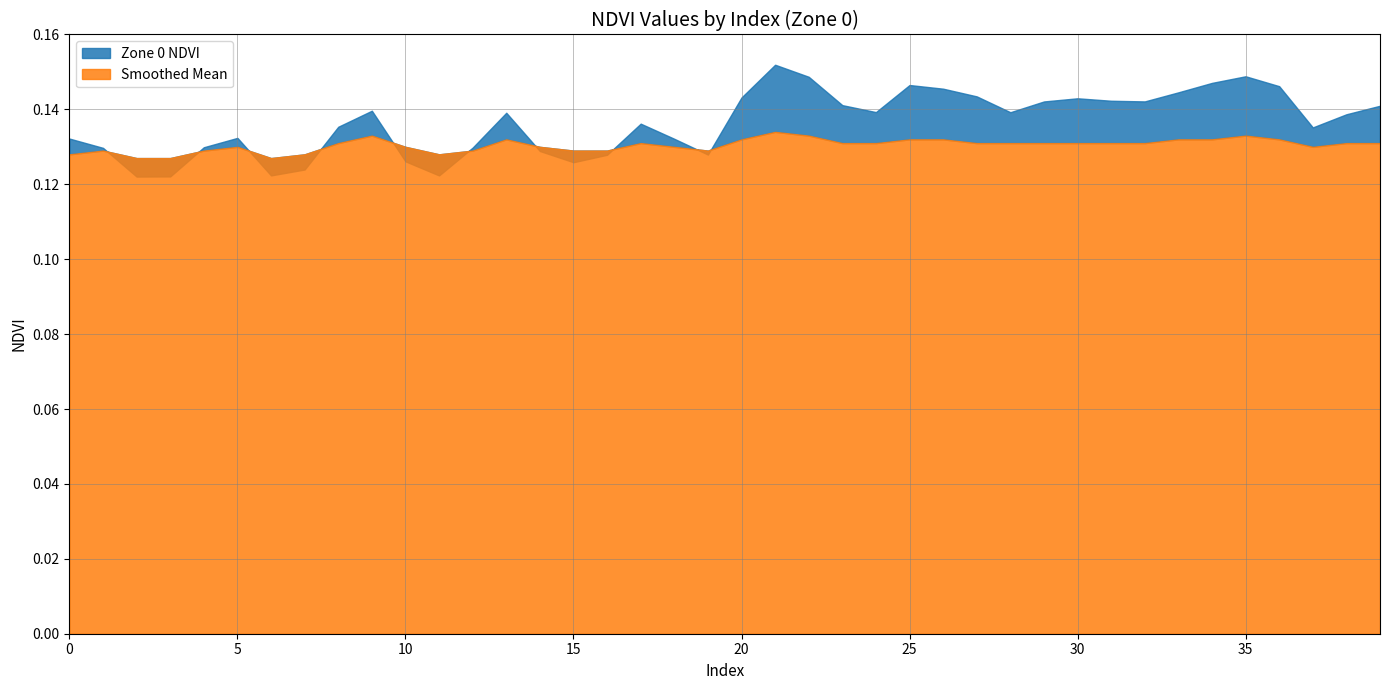

At how many categories does at least one series exceed 0?

40